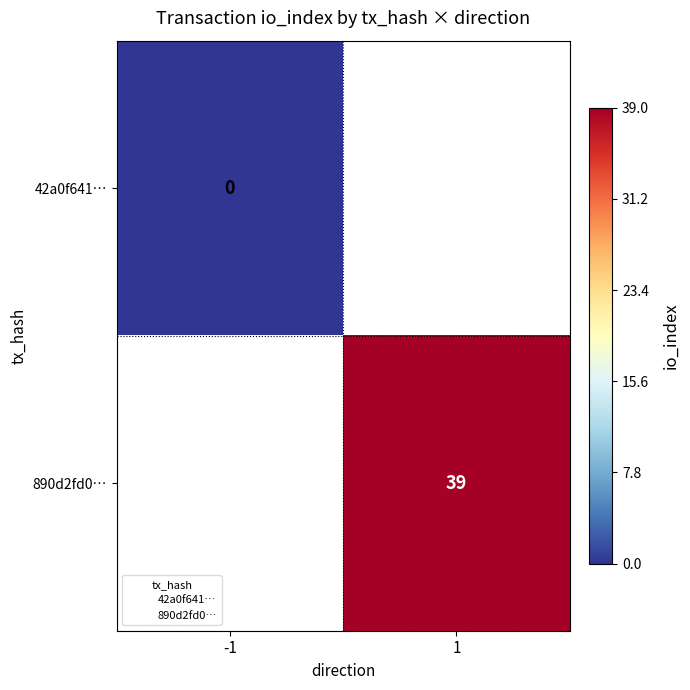

At which category does the chart reach its minimum across all series?

-1